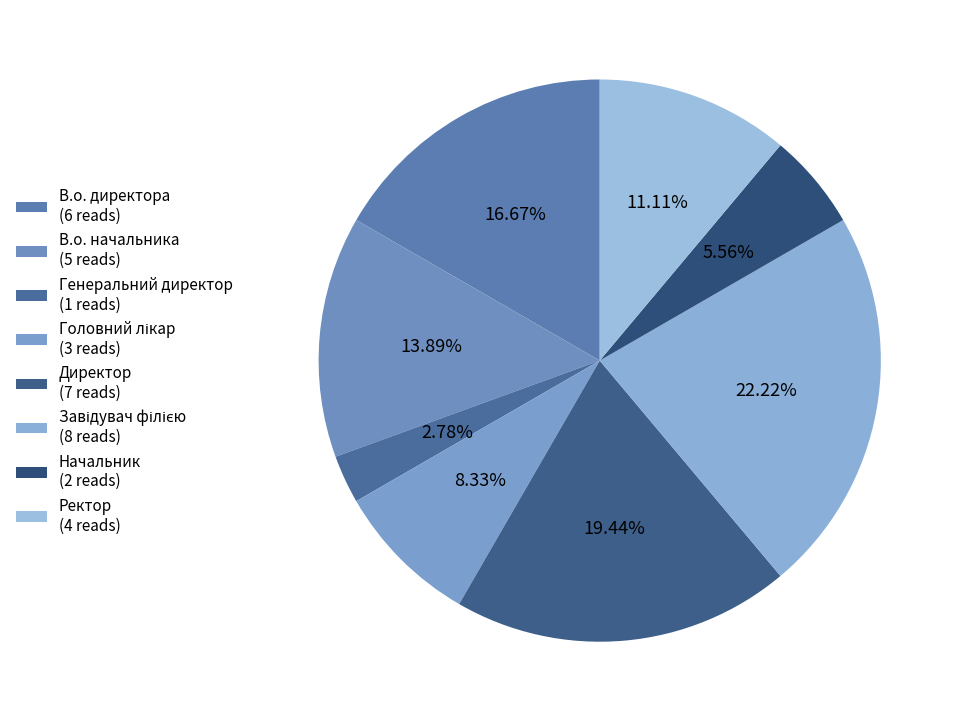

Which slice is the largest?

Завідувач філією